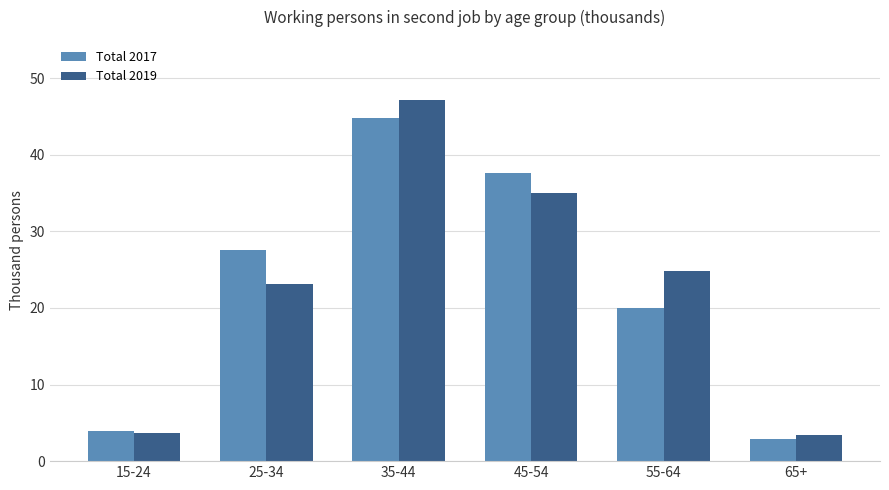

Rank the series at 55-64 from lowest to highest value.

Total 2017, Total 2019